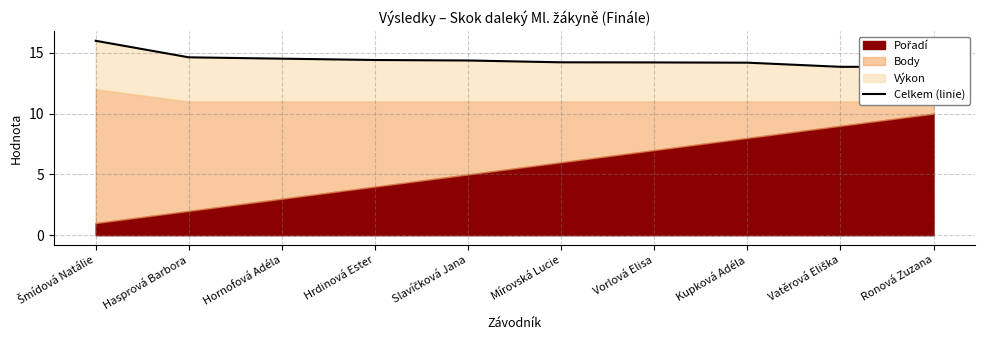

Reading left to right, extract all data points from this chart.

16.0	14.6	14.5	14.4	14.4	14.2	14.2	14.2	13.8	13.8